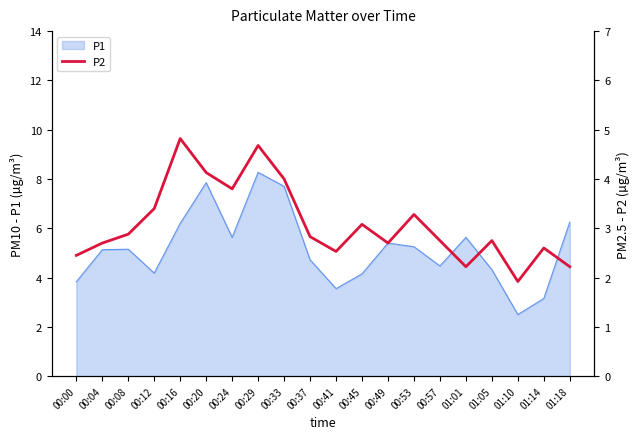

Does the chart display data point markers on the line(s)?

No